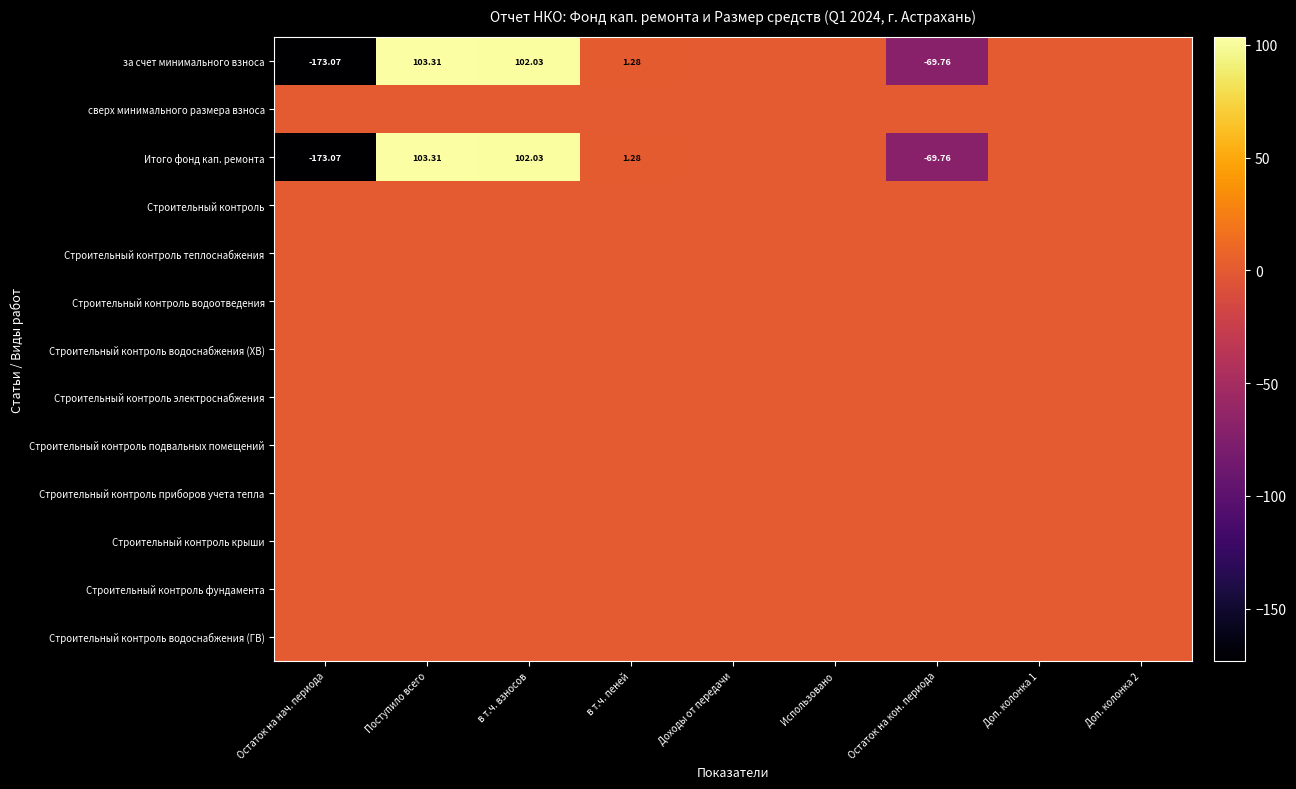

At which label is Строительный контроль водоснабжения (ГВ) closest to 0?

Остаток на нач. периода